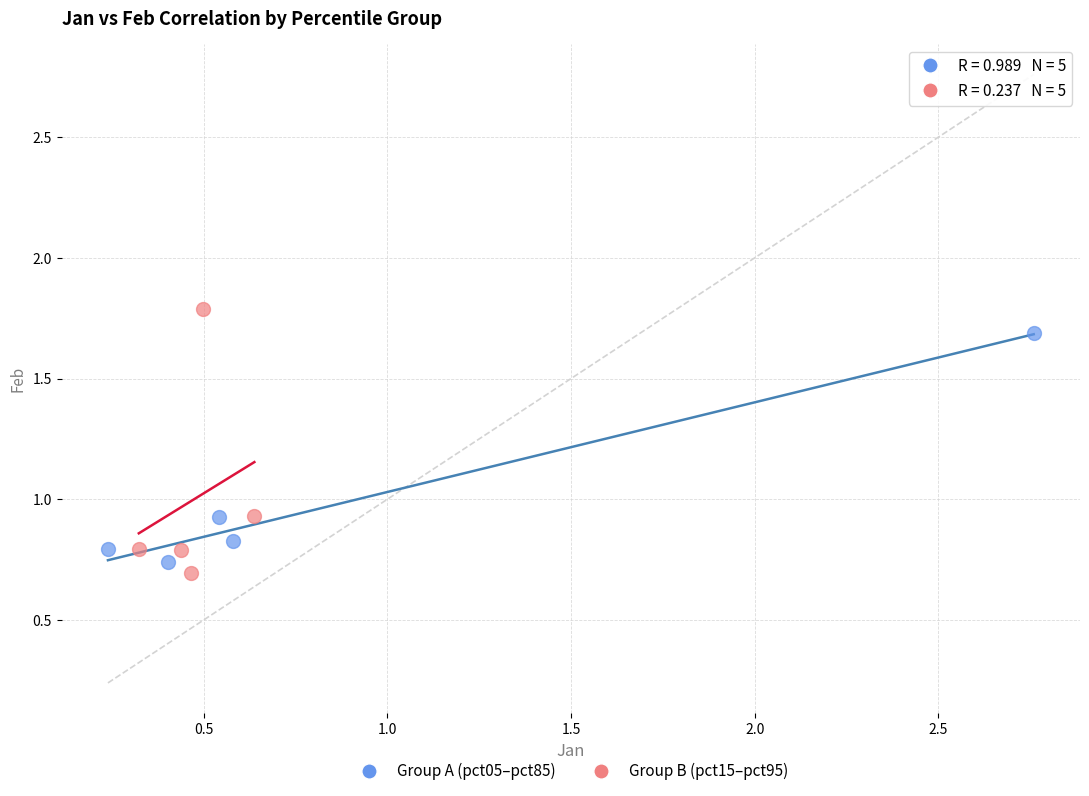

Which series has the largest Y range (max minus min)?

Group B (pct15–pct95)